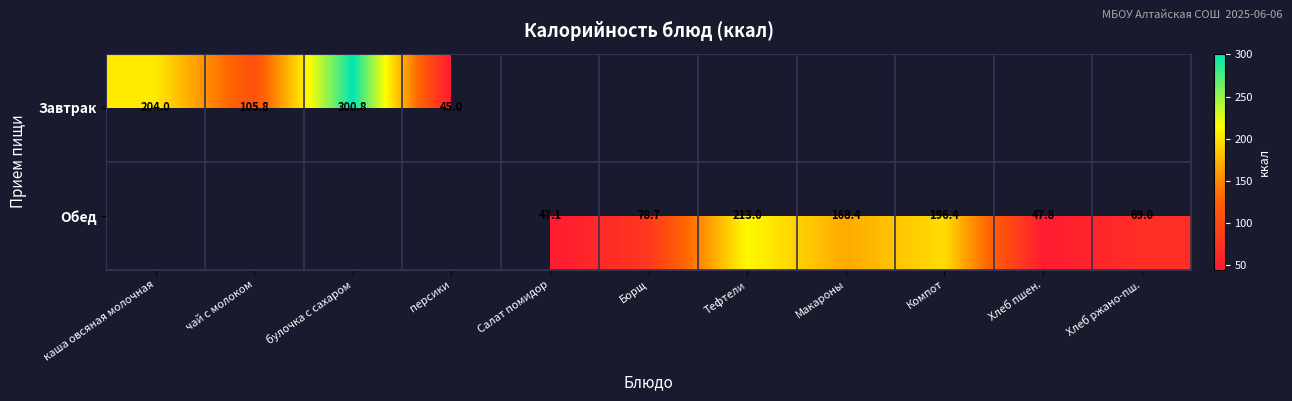

The value of Завтрак at булочка с сахаром is 166.4. True or false?

False